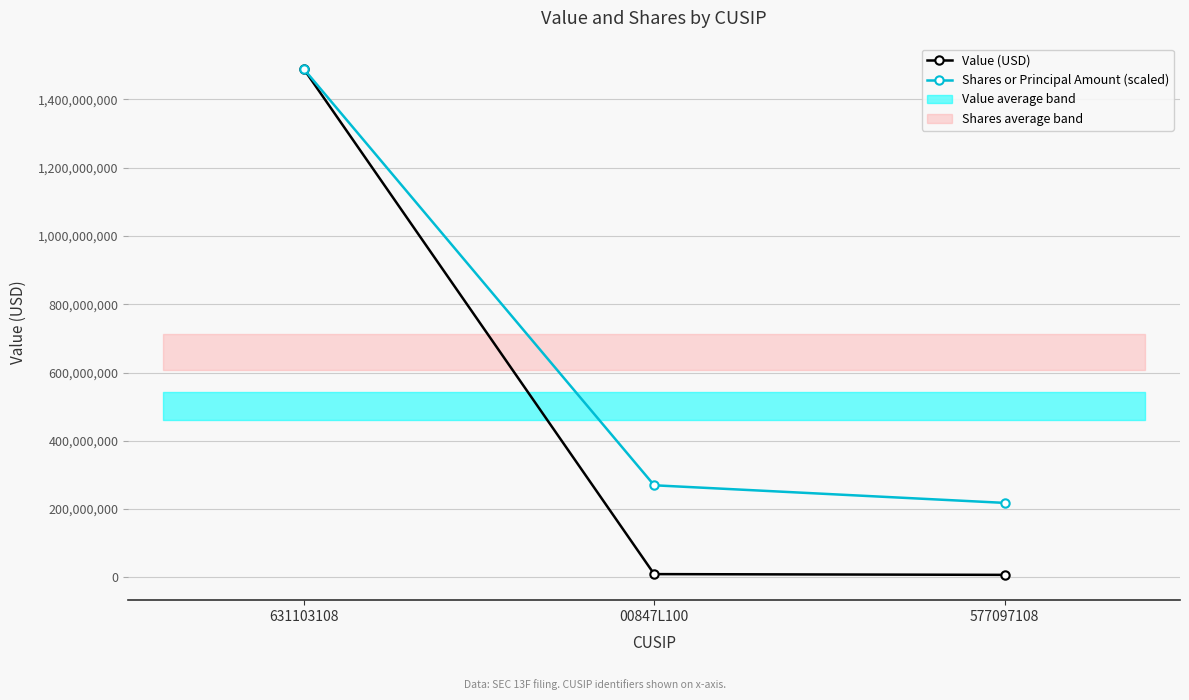

At which category is the sum across all series the highest?

631103108